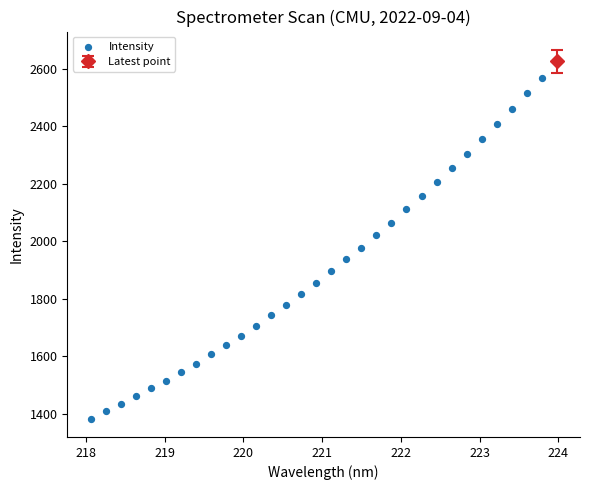

What is the range of X values (max minus min)?

5.7